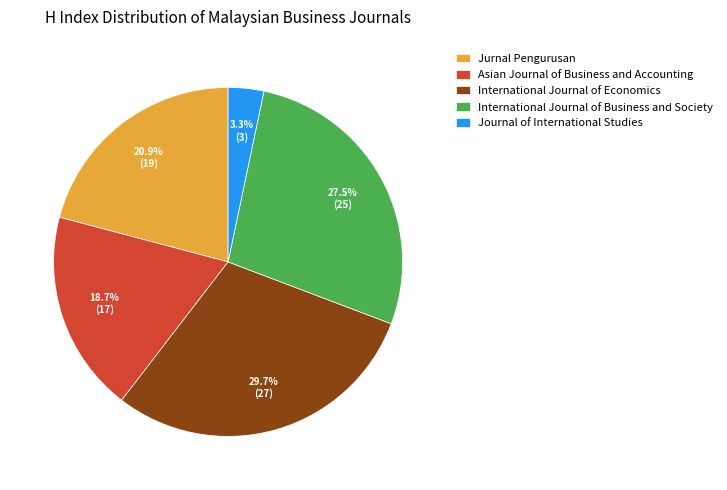

Does Asian Journal of Business and Accounting account for over 50% of the chart?

No